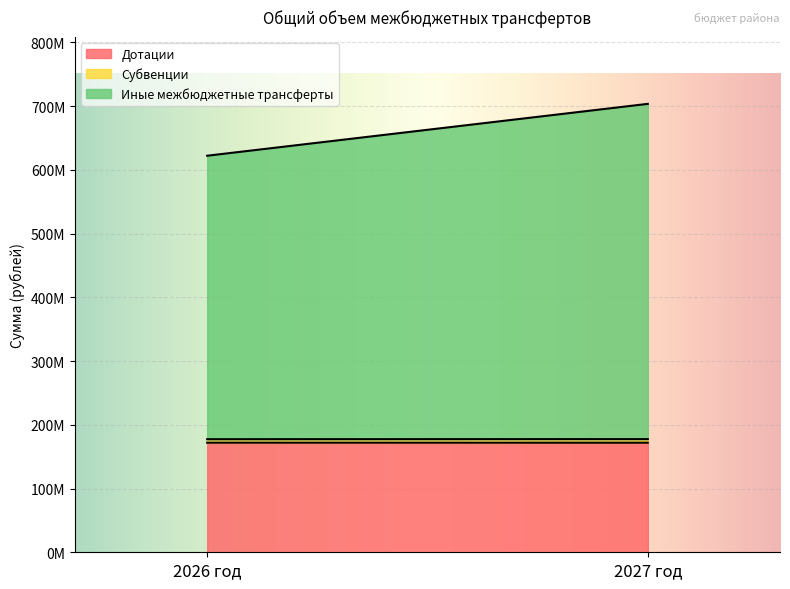

What is the maximum value shown in the chart?

525873954.0